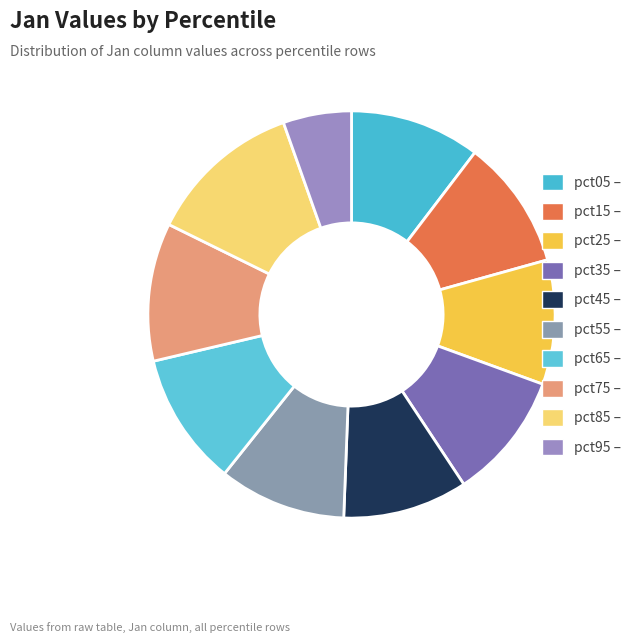

How many segments does this pie chart have?

10